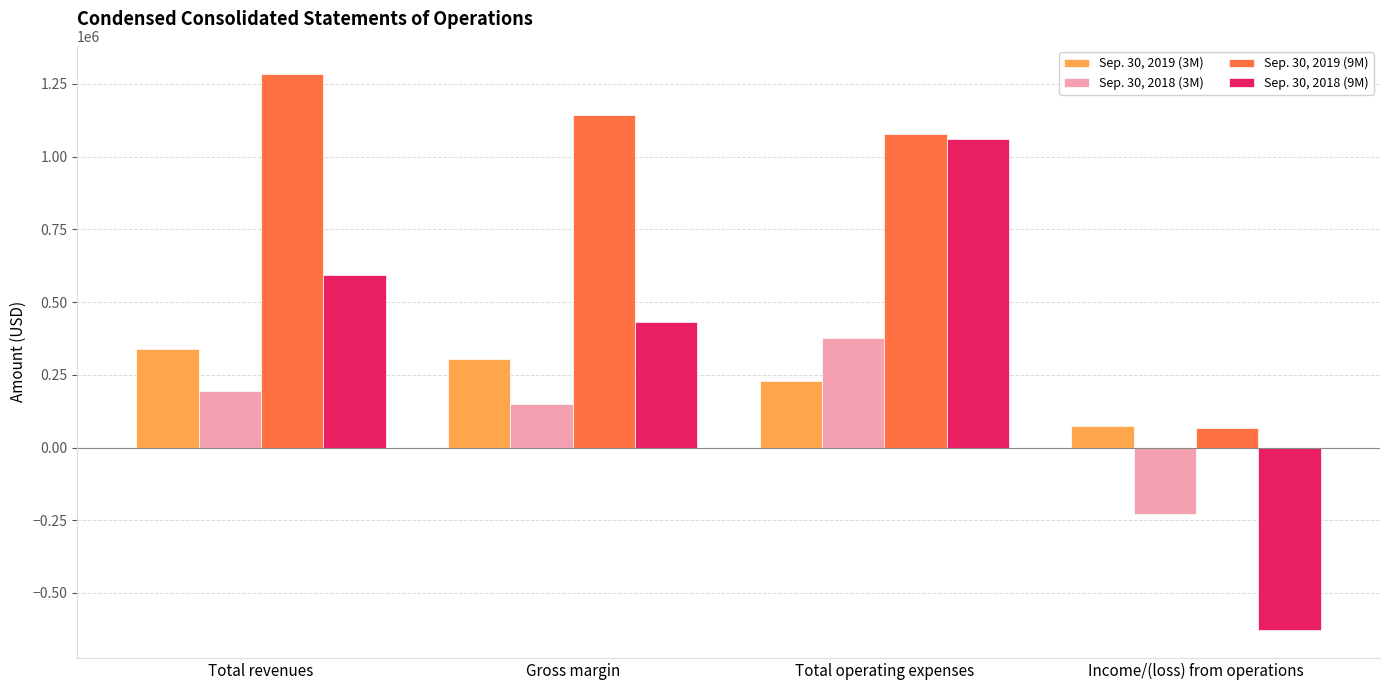

At which category is the sum across all series the highest?

Total operating expenses